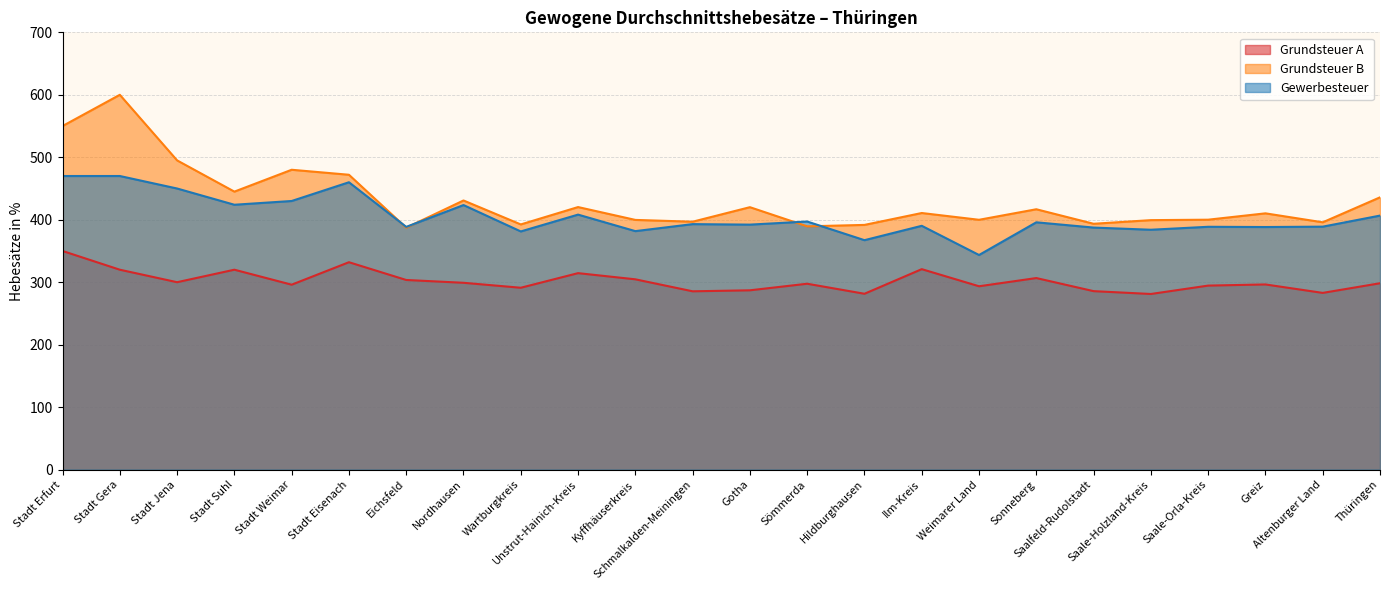

True or false: Grundsteuer A has a value of 350.0 at Stadt Erfurt.

True